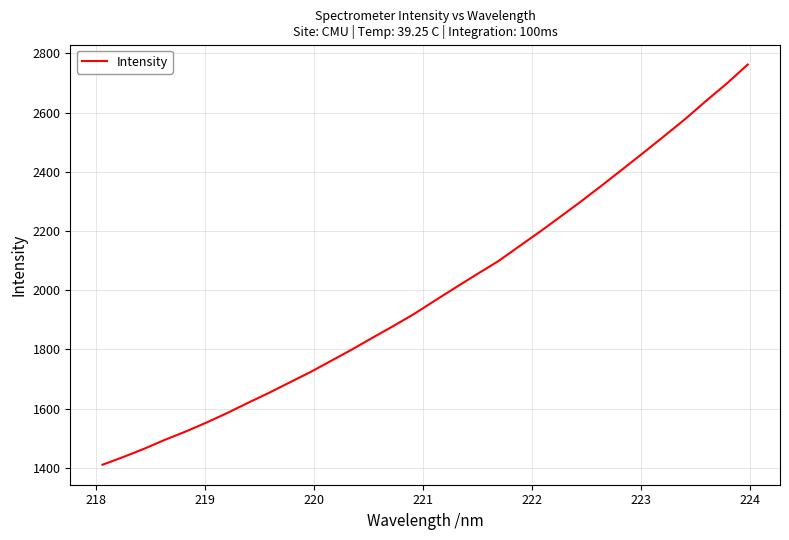

Does the chart display data point markers on the line(s)?

No